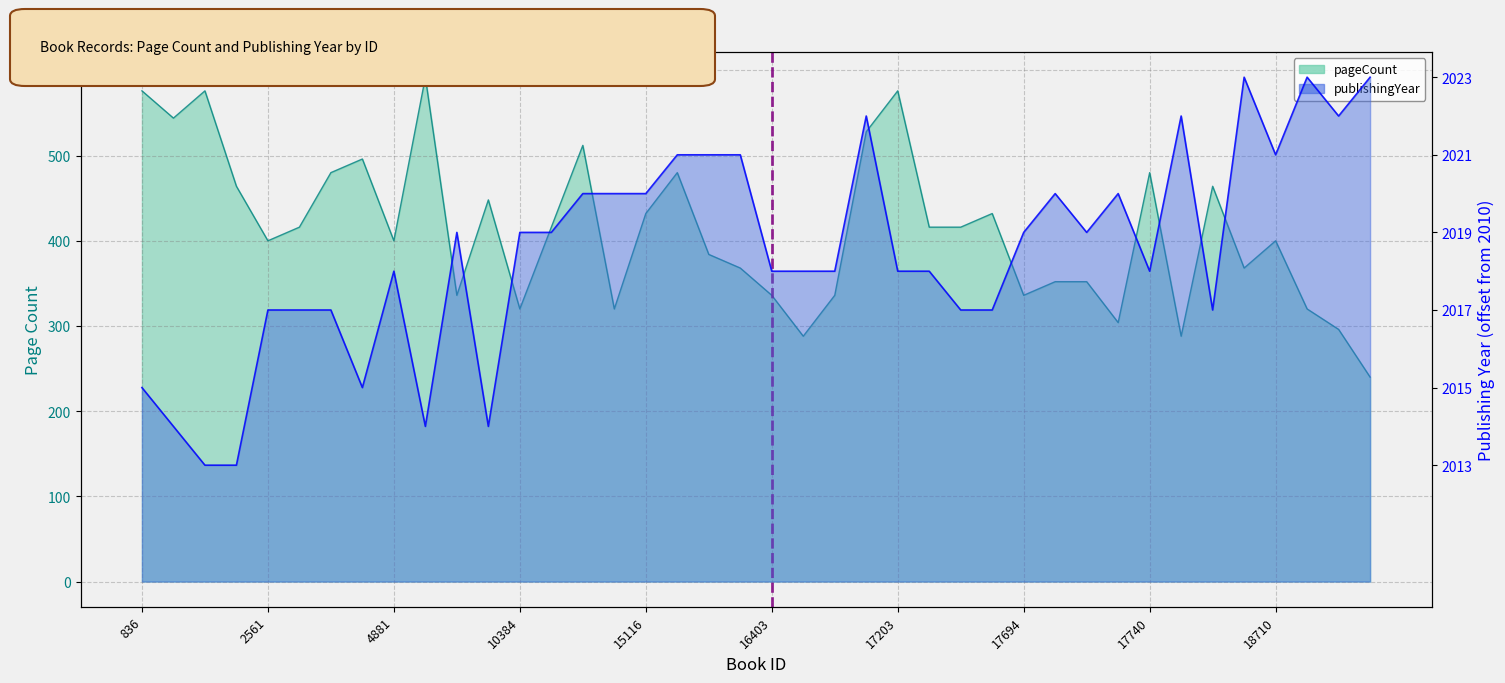

What is the spread (max minus min) of values at 17695?

342